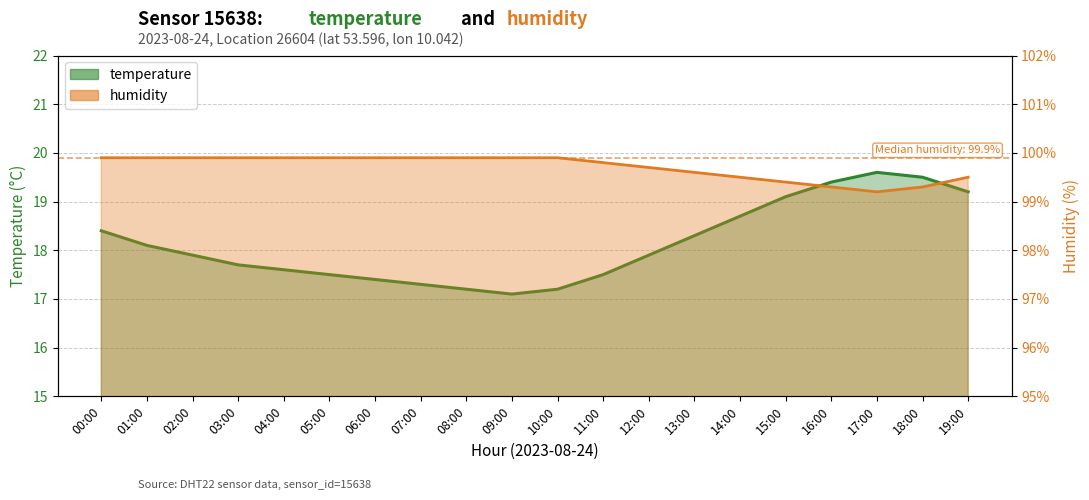

Which series has the largest total across all categories?

humidity